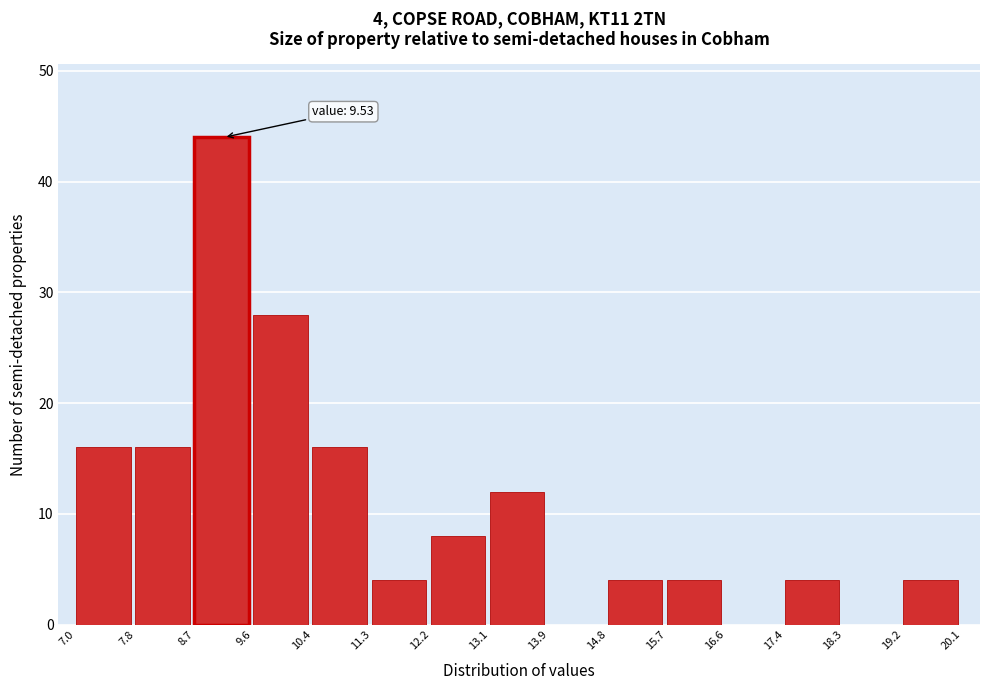

Over which range of the x-axis is the bar tallest?

8.7 to 9.6